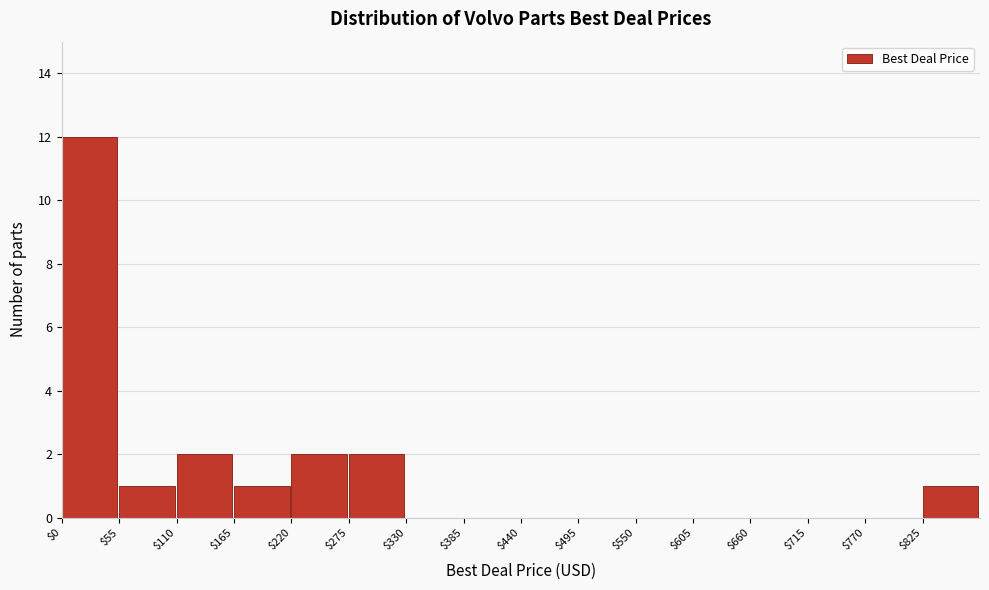

What is the height of the bar covering 220 to 275 on the x-axis? Neither the bar edges nor the heights are printed on the chart, so give them approximately, as read against the axes.

2